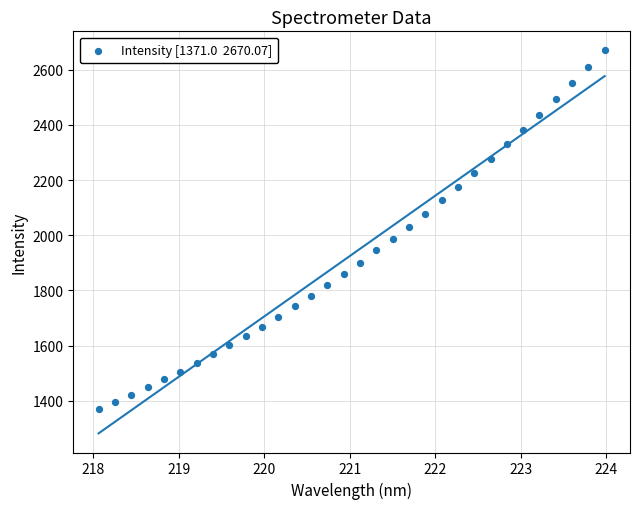

What is the range of Y values (max minus min)?

1299.1